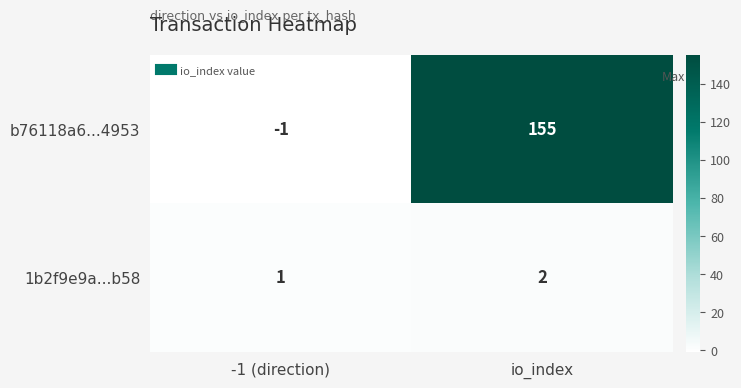

What is the spread (max minus min) of values at io_index?

153